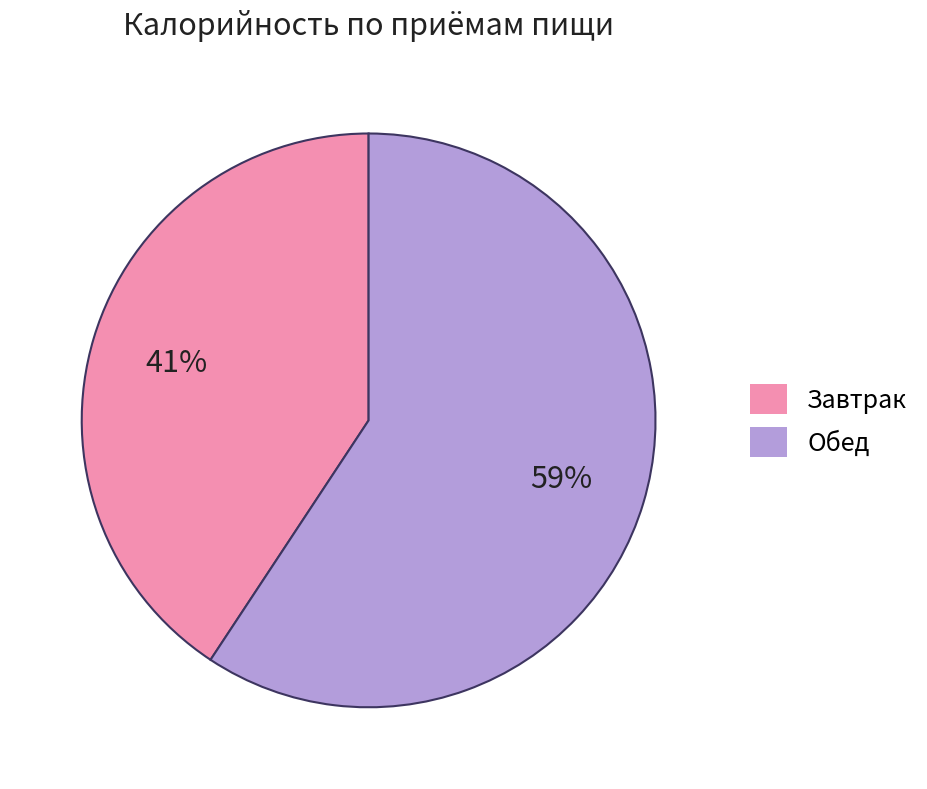

Is it true that Завтрак is 41% of the pie?

True